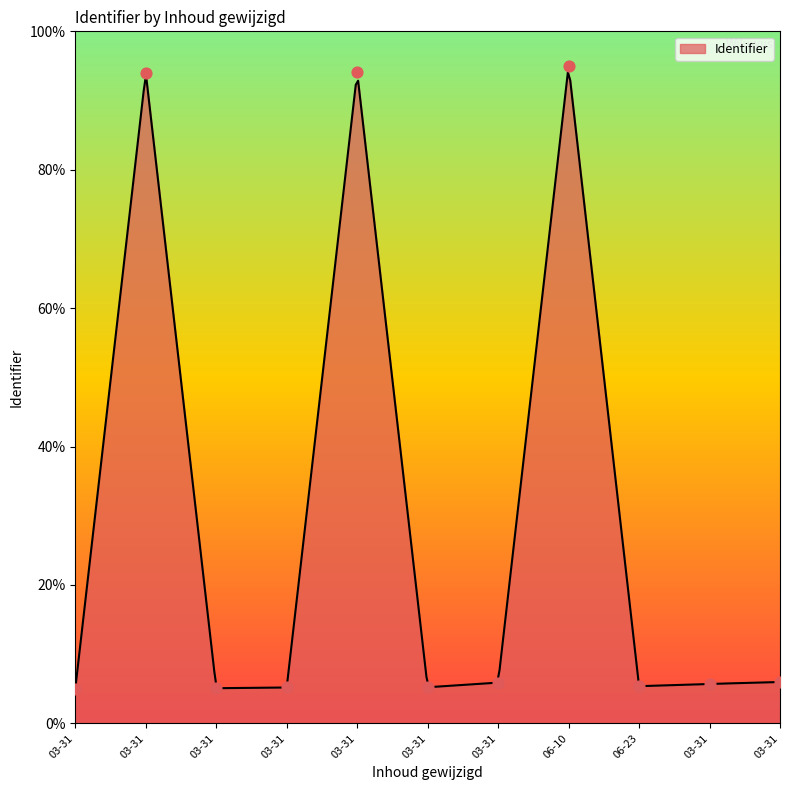

Which has a higher value, 03-31 or 06-10?

06-10